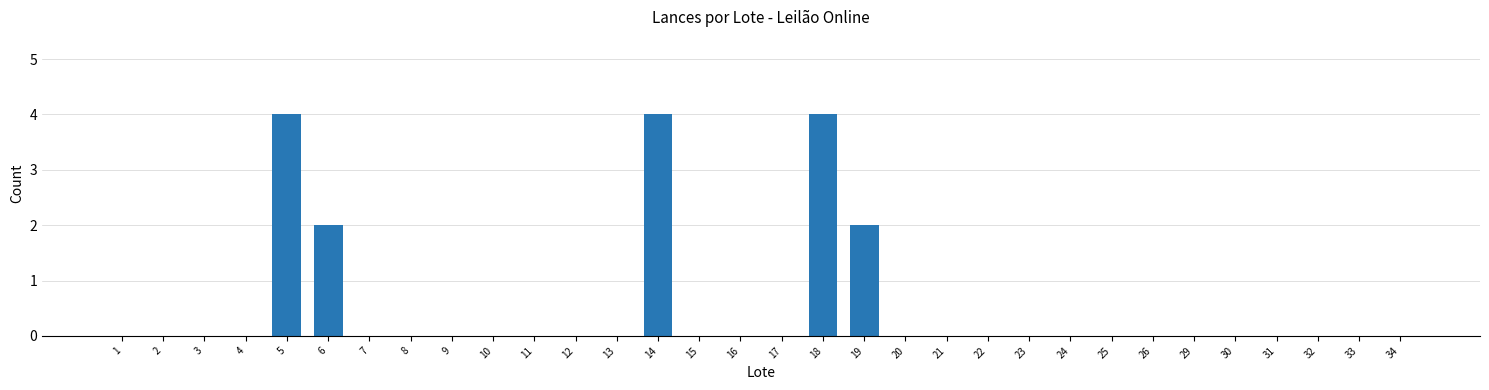

Read the value at 19.

2